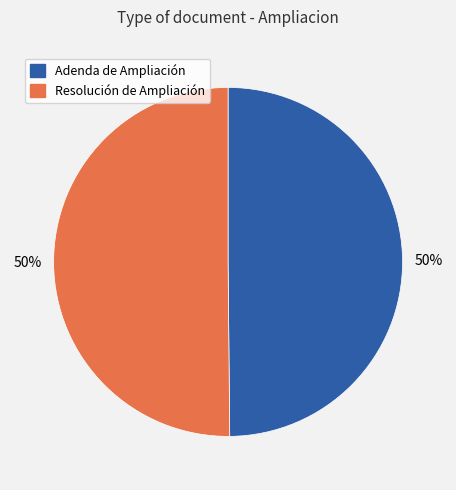

How many slices are in this pie chart?

2